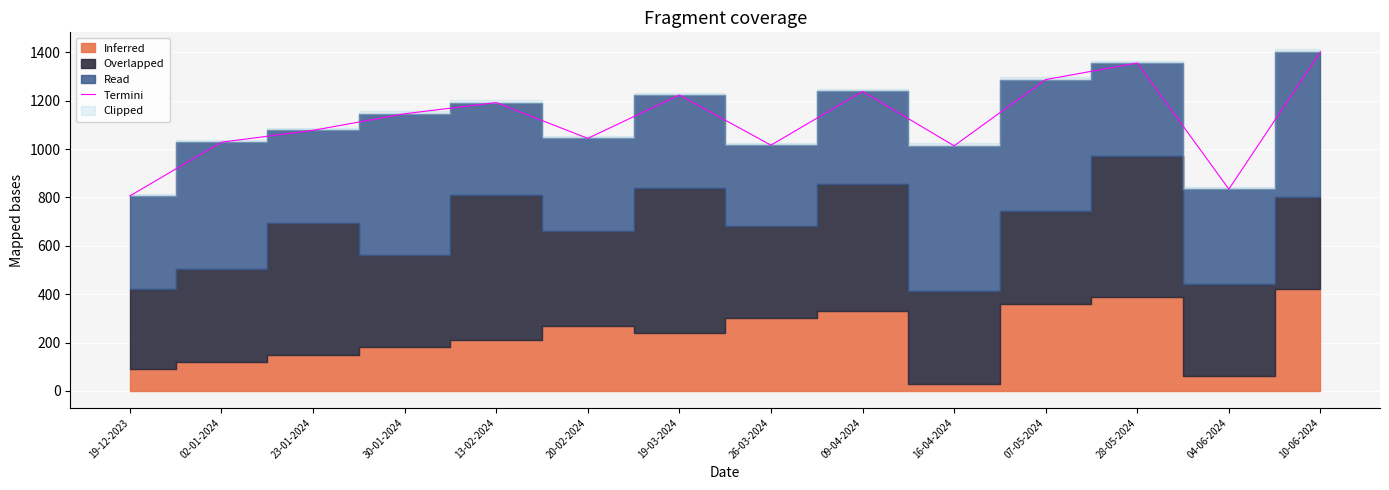

Reading left to right, list all the values displayed in this chart.

19-12-2023=806.1	02-01-2024=1028.4	23-01-2024=1077.3	30-01-2024=1146.0	13-02-2024=1192.2	20-02-2024=1044.2	19-03-2024=1223.4	26-03-2024=1016.1	09-04-2024=1238.4	16-04-2024=1013.4	07-05-2024=1287.3	28-05-2024=1356.0	04-06-2024=834.2	10-06-2024=1402.2